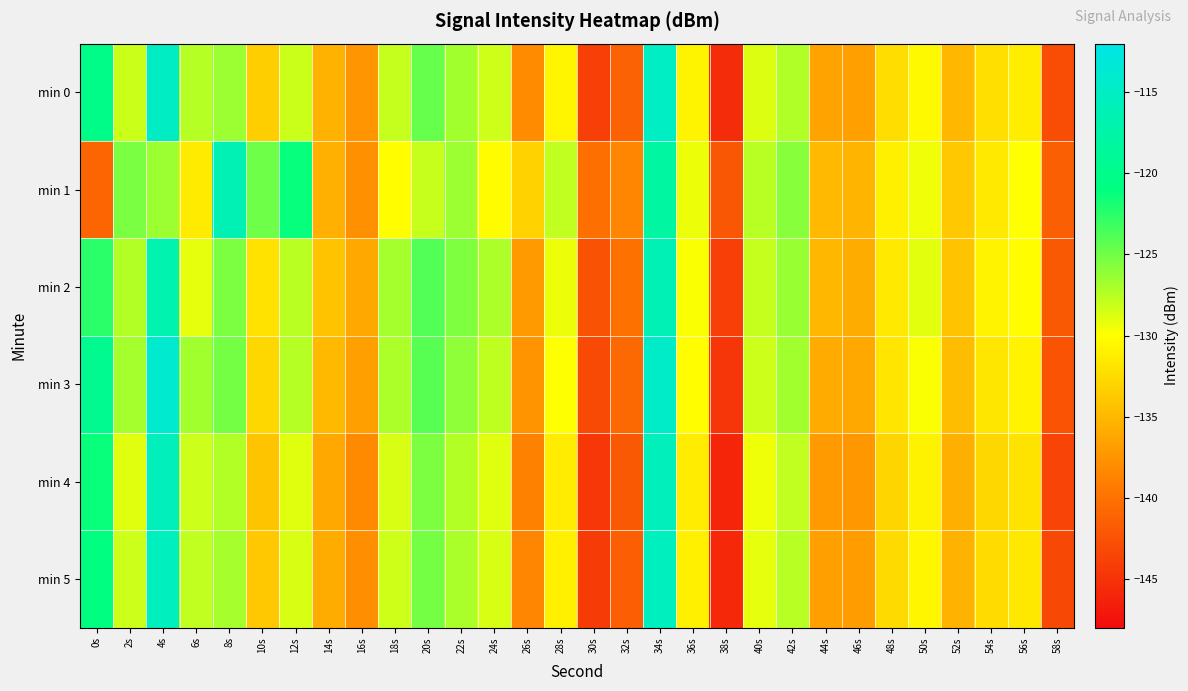

Which series changed the most between 0s and 44s?

min 3